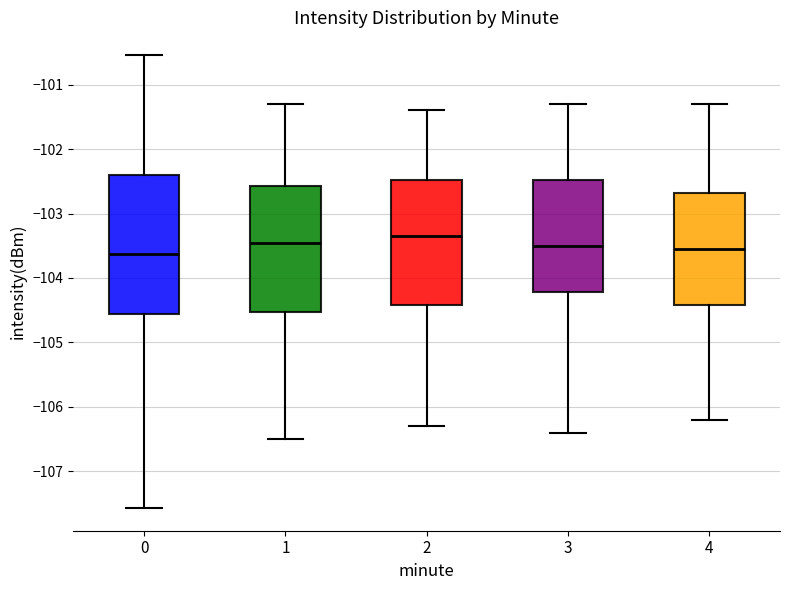

Reading left to right, read every box against the y-axis: the position of its median line, the range the box covers, and the ends of its whiskers. The values are not printed on the chart, so give them approximately, as read against the axis.

0: median -103.6, box -104.6 to -102.4, whiskers -107.6 to -100.5
1: median -103.4, box -104.5 to -102.6, whiskers -106.5 to -101.3
2: median -103.3, box -104.4 to -102.5, whiskers -106.3 to -101.4
3: median -103.5, box -104.2 to -102.5, whiskers -106.4 to -101.3
4: median -103.5, box -104.4 to -102.7, whiskers -106.2 to -101.3